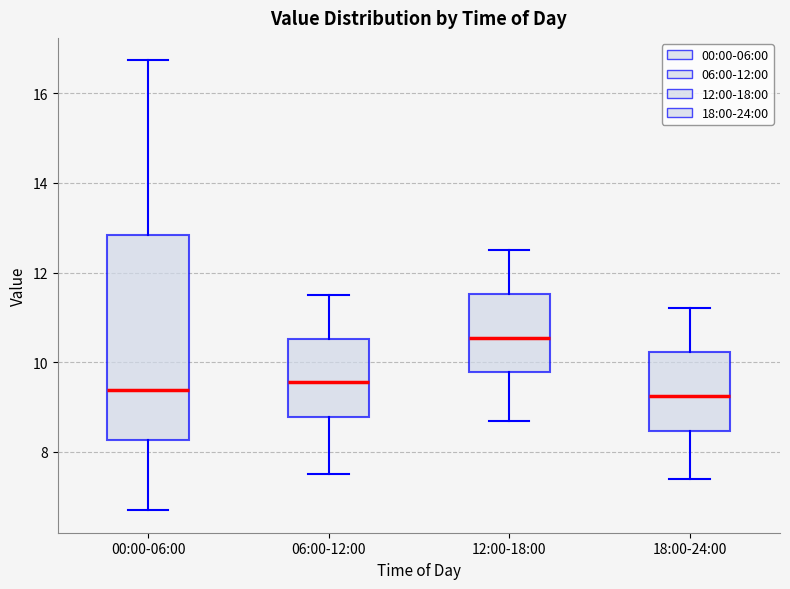

Where is the lower edge of the box for 00:00-06:00 on the y-axis? The values are not printed on the chart, so give them approximately, as read against the axis.

8.2